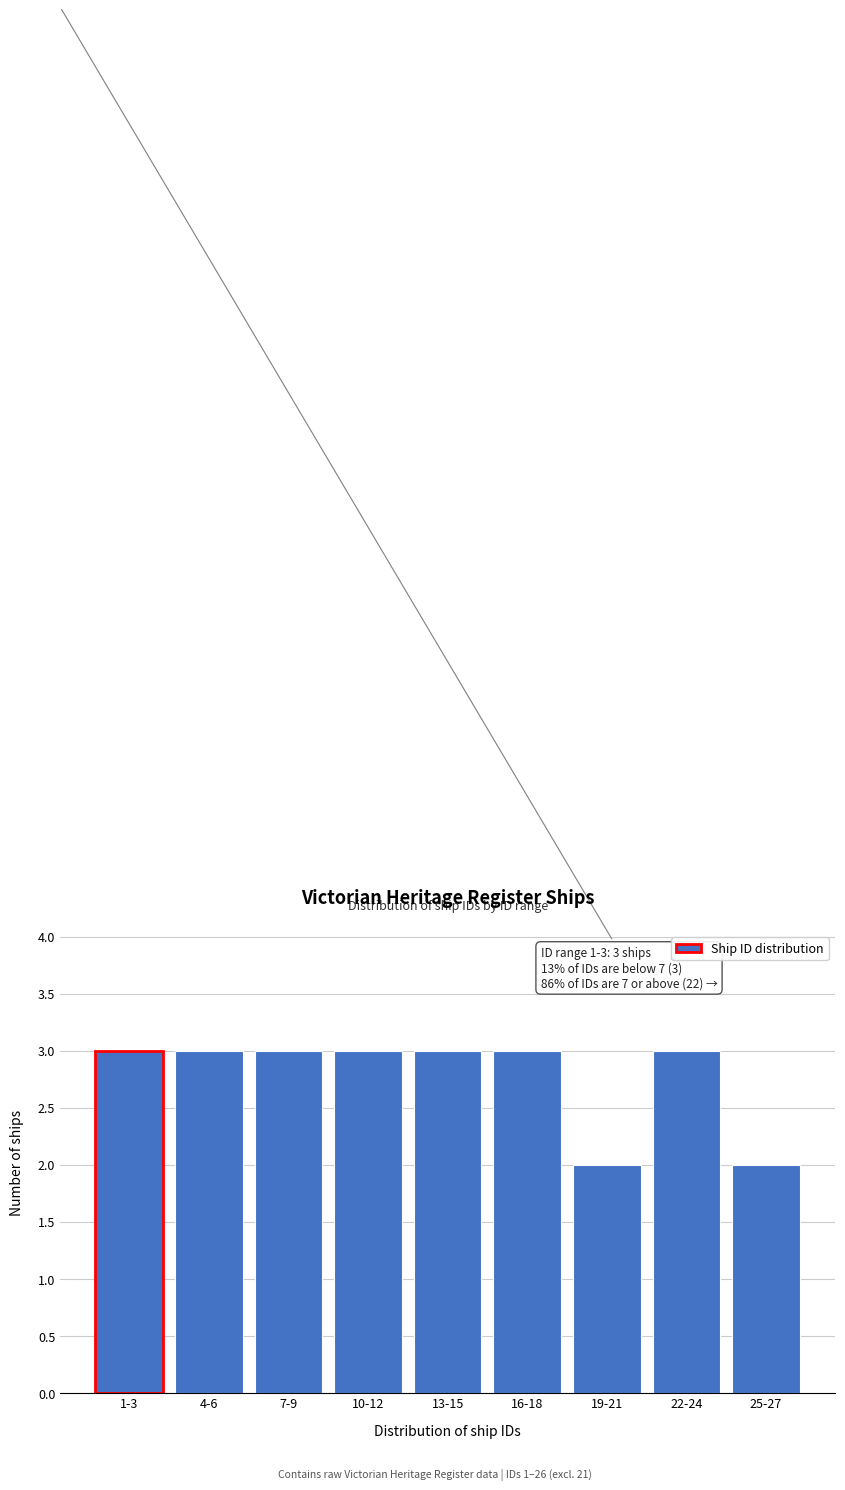

Reading left to right, extract all data points from this chart.

1-3=3	4-6=3	7-9=3	10-12=3	13-15=3	16-18=3	19-21=2	22-24=3	25-27=2